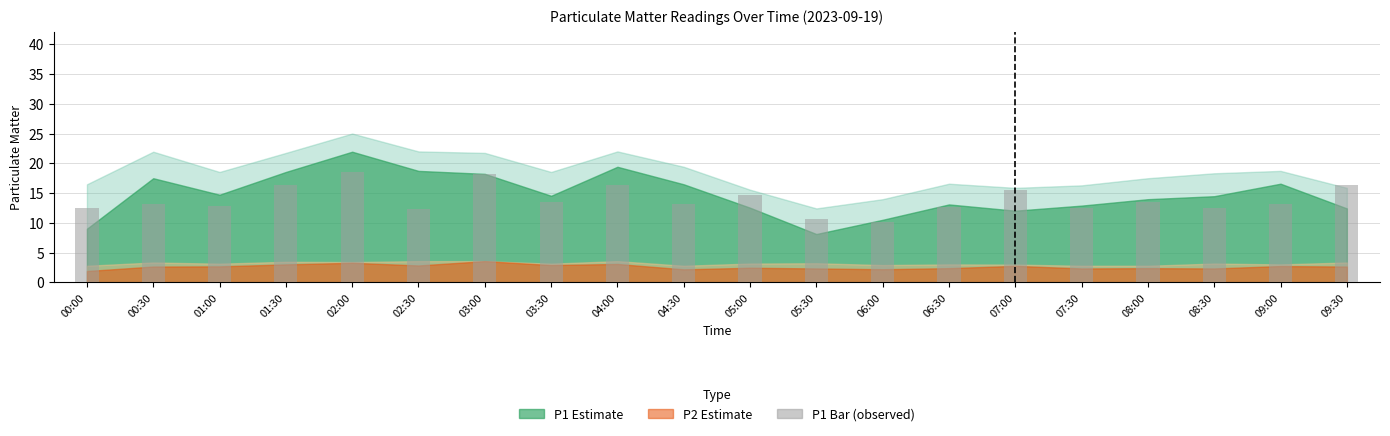

What is the difference between the values at 08:30 and 05:30?

1.9